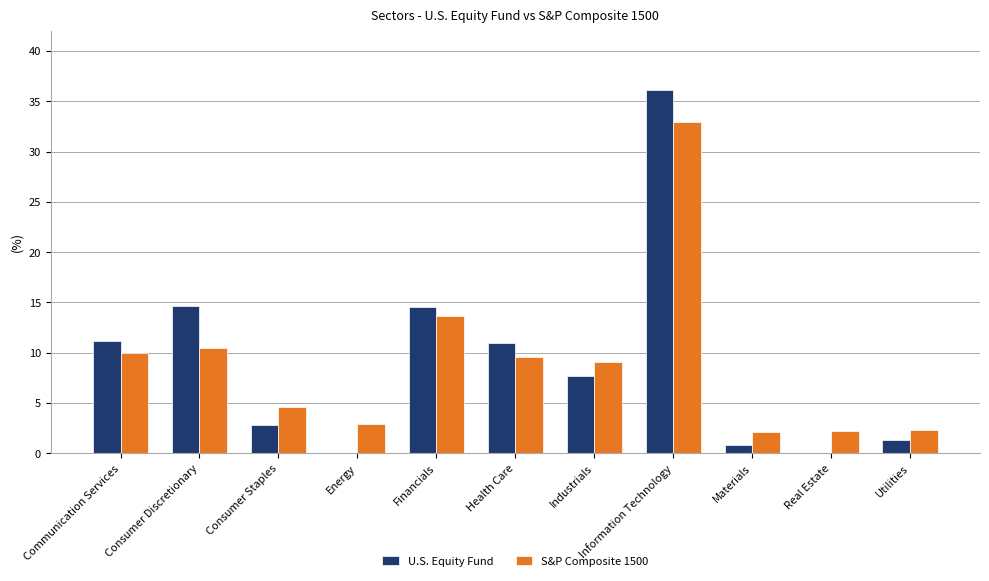

Where is S&P Composite 1500 nearest to the value 17?

Financials